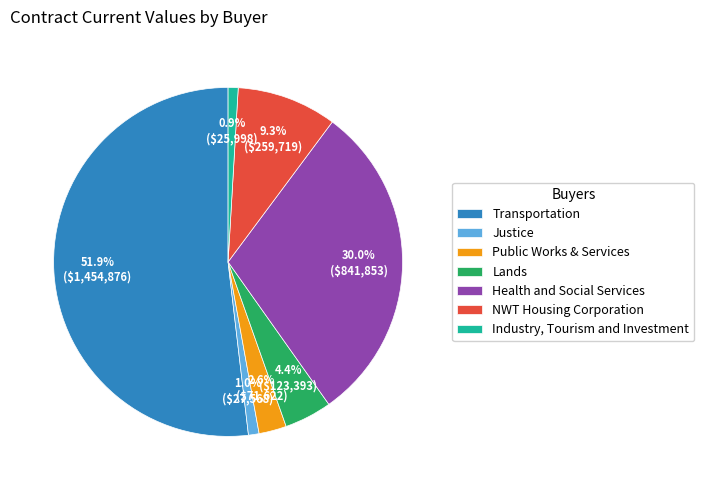

What is the largest slice in the pie chart?

Transportation